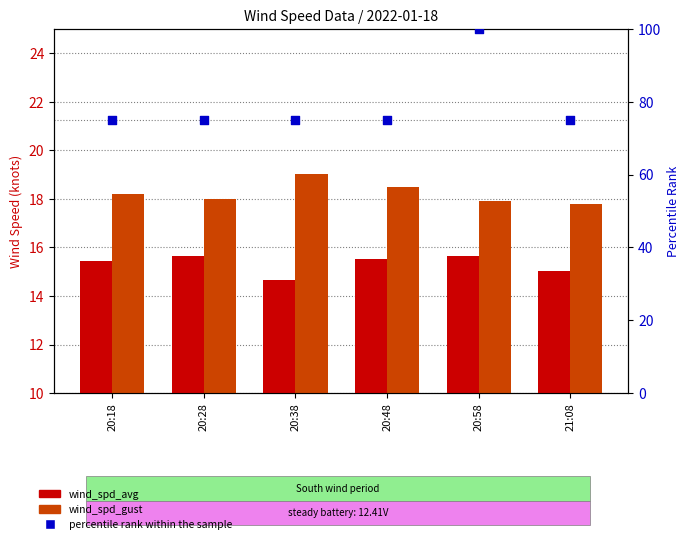

What is the total value across all series at 20:28?

108.7